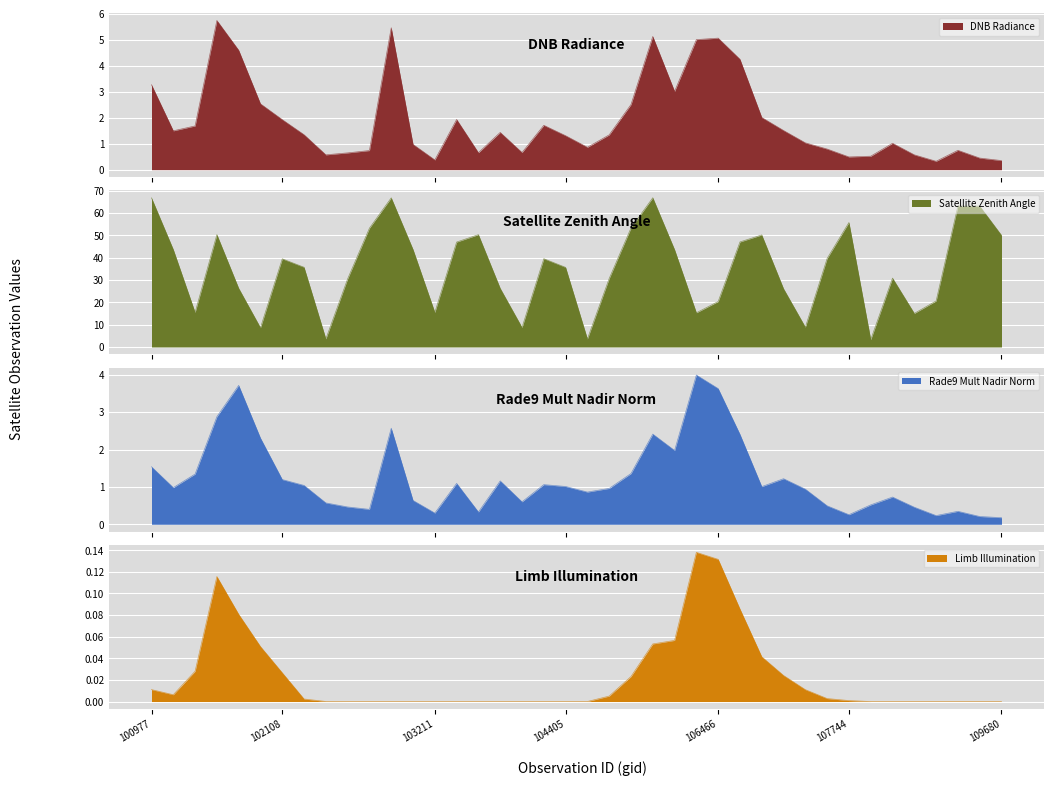

In li, how many points are higher than both neighbors (excluding endpoints)?

4